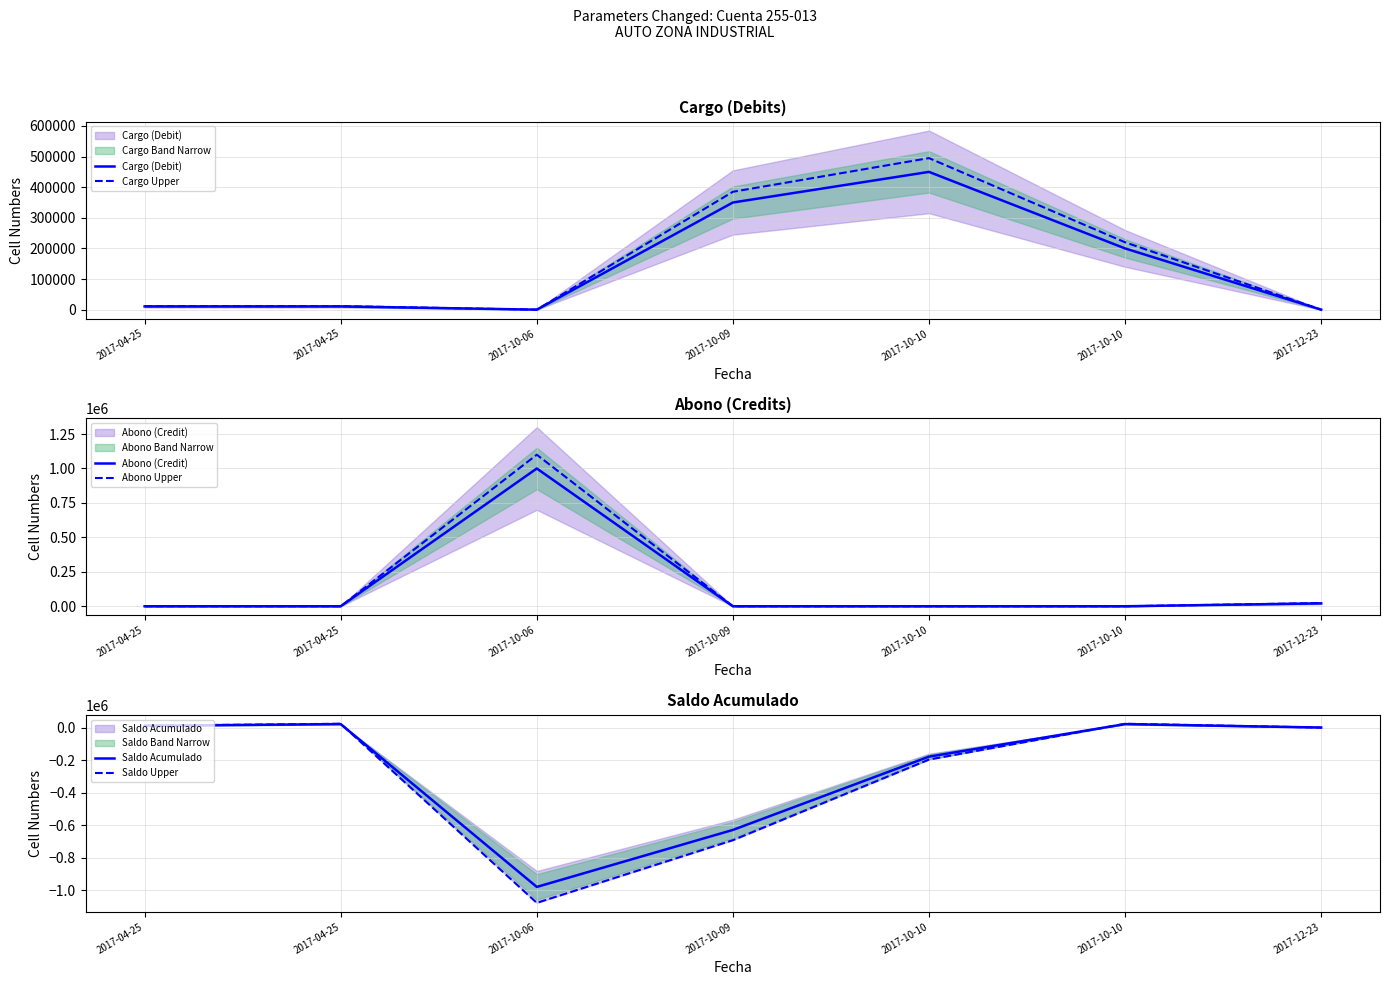

Count the number of data series in this chart.

6